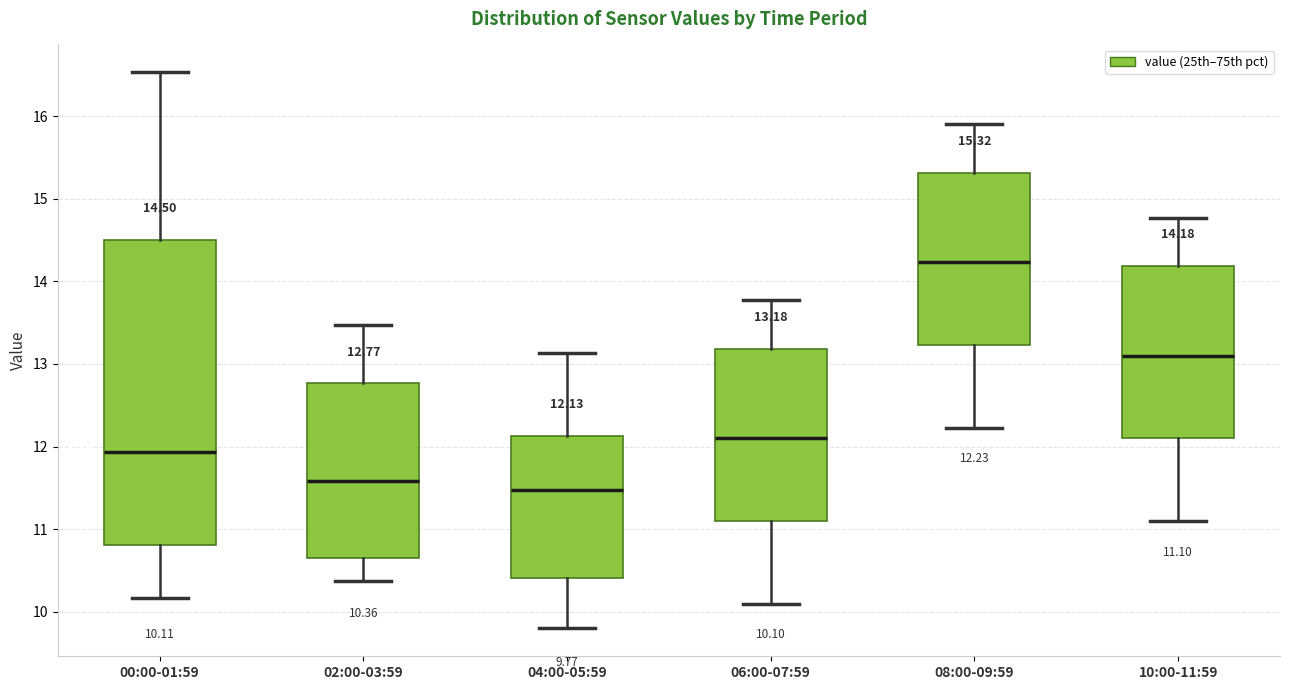

Which box has the lowest median line?

04:00-05:59